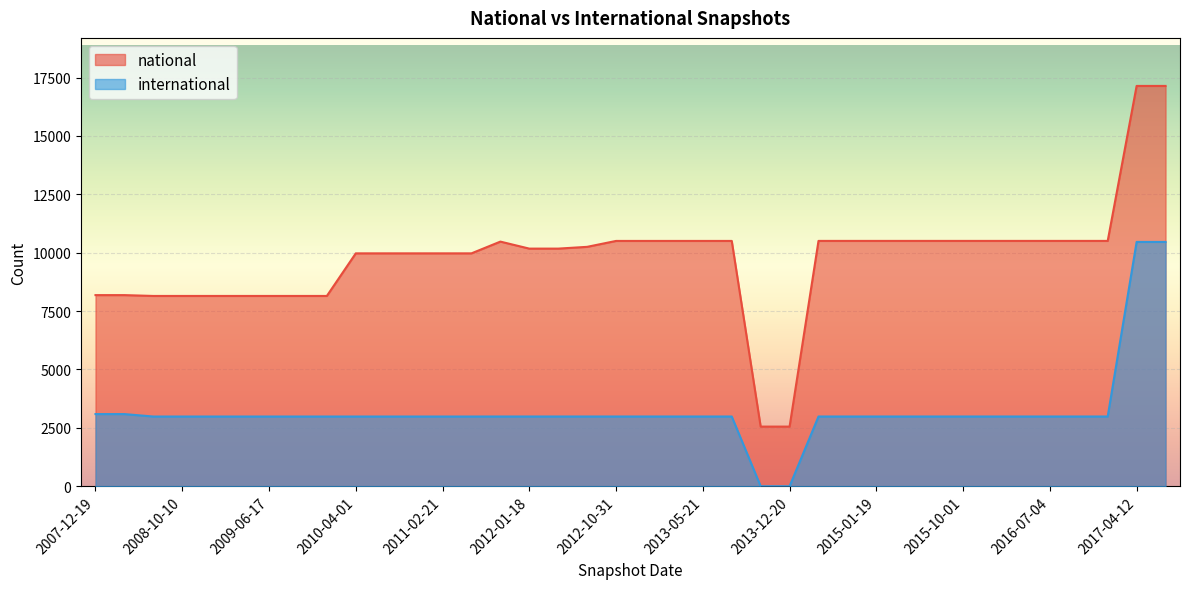

List the labels in order of national value, smallest first.

2013-09-10, 2013-12-20, 2008-06-27, 2008-10-10, 2008-12-17, 2009-04-06, 2009-06-17, 2009-09-25, 2009-12-16, 2007-12-19, 2008-04-01, 2010-04-01, 2010-07-26, 2010-11-17, 2011-02-21, 2011-06-10, 2012-01-18, 2012-03-26, 2012-07-13, 2011-09-05, 2012-10-31, 2012-12-11, 2013-02-20, 2013-05-21, 2013-07-09, 2014-03-28, 2014-09-08, 2015-01-19, 2015-04-09, 2015-07-03, 2015-10-01, 2016-01-04, 2016-04-05, 2016-07-04, 2016-10-07, 2016-12-27, 2017-04-12, 2017-07-24